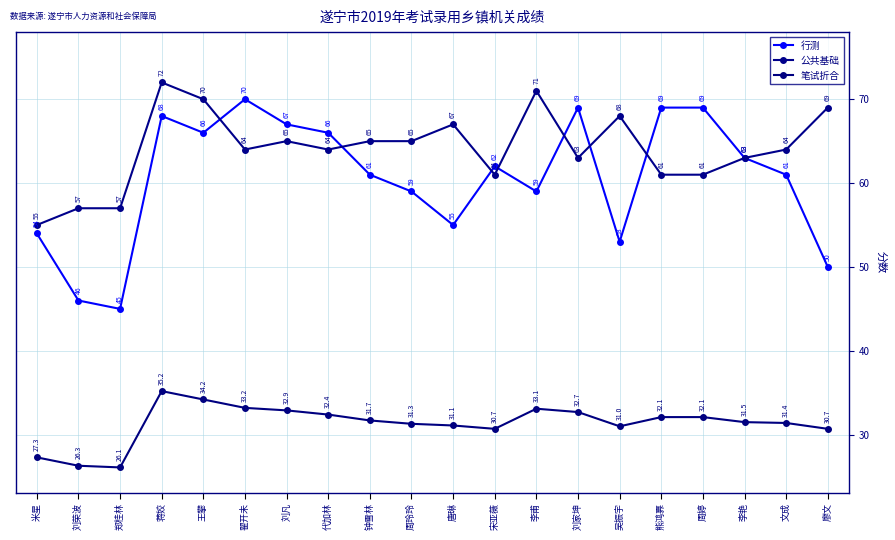

Does the chart have visible grid lines?

Yes